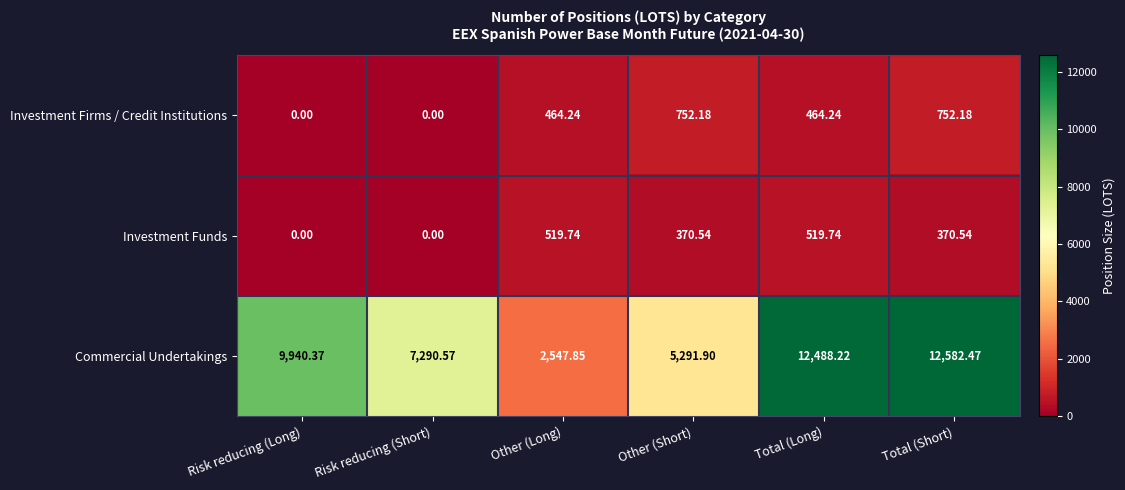

Is the value of Investment Firms / Credit Institutions at Total (Short) greater than the value of Commercial Undertakings at Other (Long)?

No